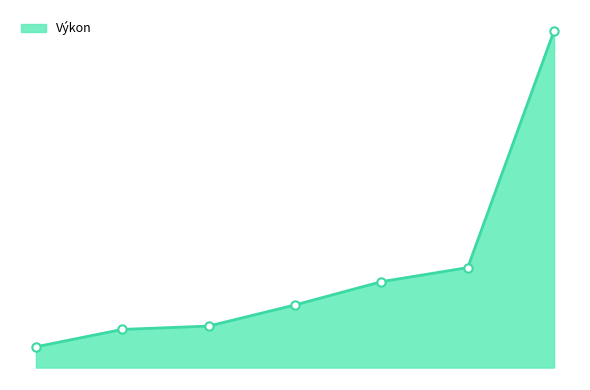

Rank the categories by value from highest to lowest.

7, 6, 5, 4, 3, 2, 1